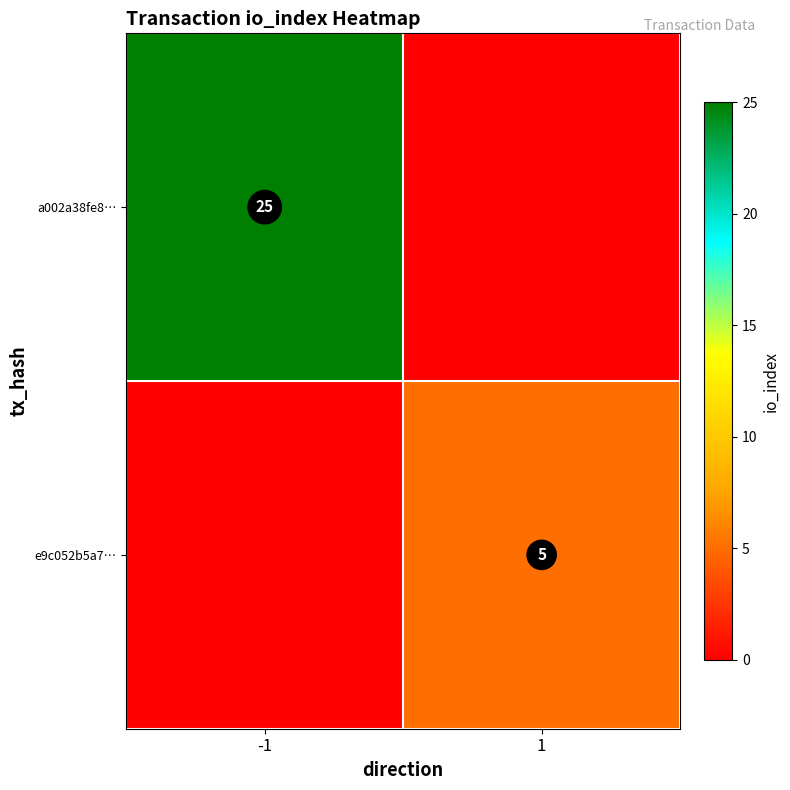

Is it true that e9c052b5a7… equals 8 at 1?

False